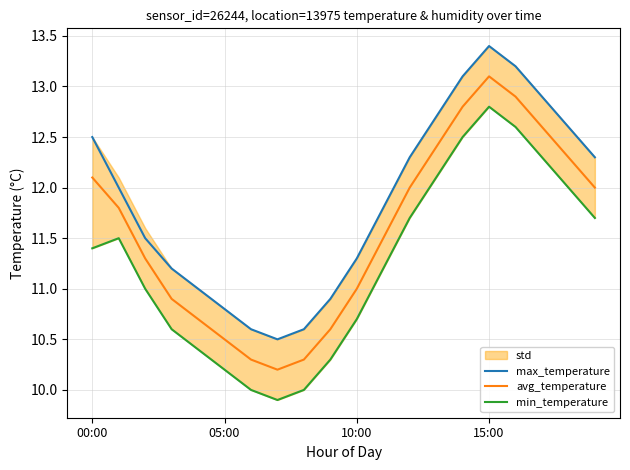

Rank the series at 9 from highest to lowest value.

max_temperature, avg_temperature, min_temperature